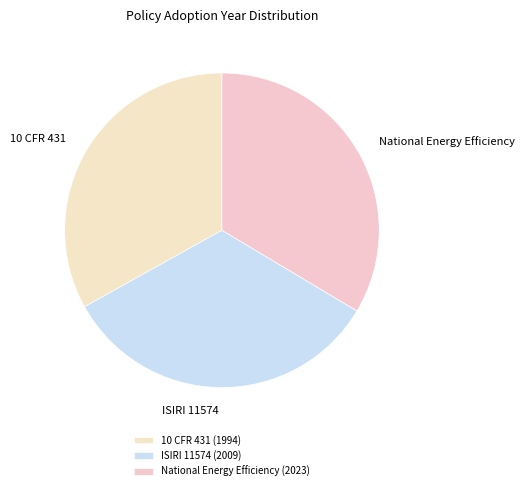

What is the ratio of the value at National Energy Efficiency to the value at 10 CFR 431?

1.0